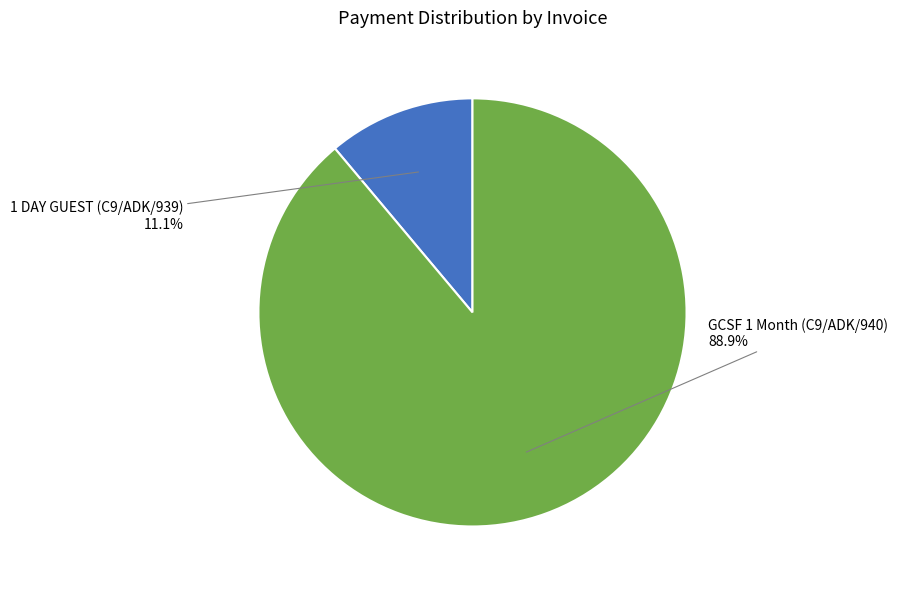

Does any single category account for the majority?

Yes